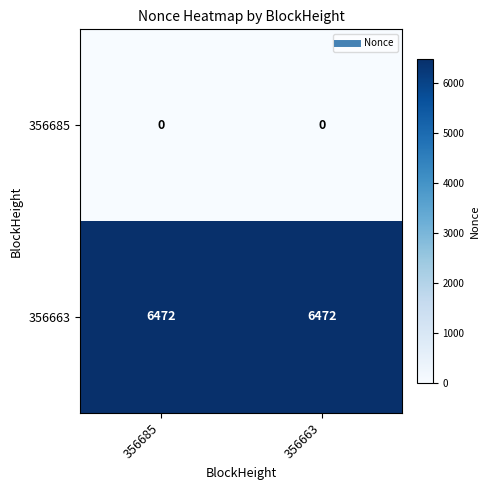

What is the total value across all series at 356685?

6472